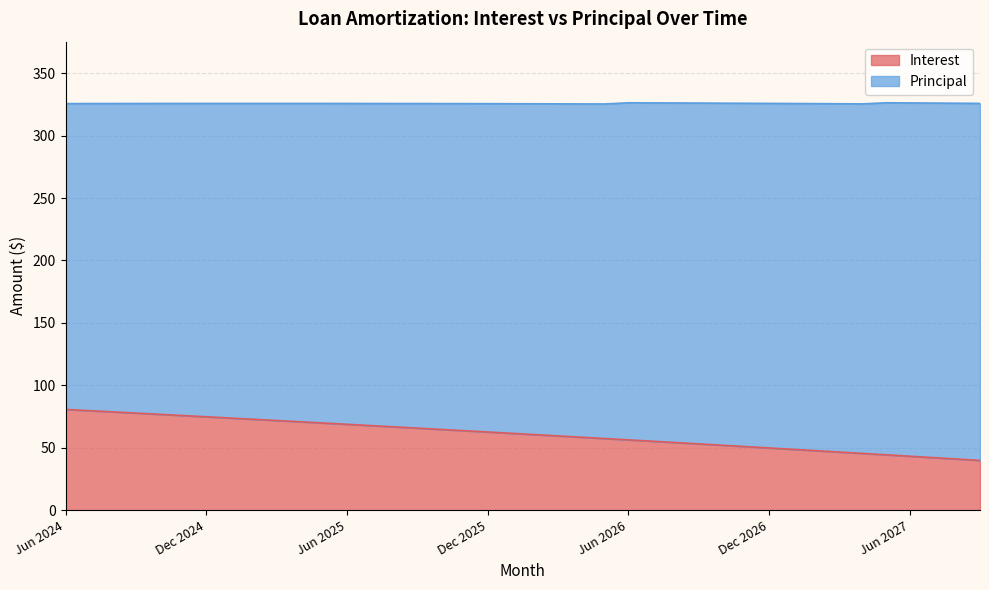

List the labels in order of value, smallest first.

Sep 2027, Aug 2027, Jul 2027, Jun 2027, May 2027, Apr 2027, Mar 2027, Feb 2027, Jan 2027, Dec 2026, Nov 2026, Oct 2026, Sep 2026, Aug 2026, Jul 2026, Jun 2026, May 2026, Apr 2026, Mar 2026, Feb 2026, Jan 2026, Dec 2025, Nov 2025, Oct 2025, Sep 2025, Aug 2025, Jul 2025, Jun 2025, May 2025, Apr 2025, Mar 2025, Feb 2025, Jan 2025, Dec 2024, Nov 2024, Oct 2024, Sep 2024, Aug 2024, Jul 2024, Jun 2024